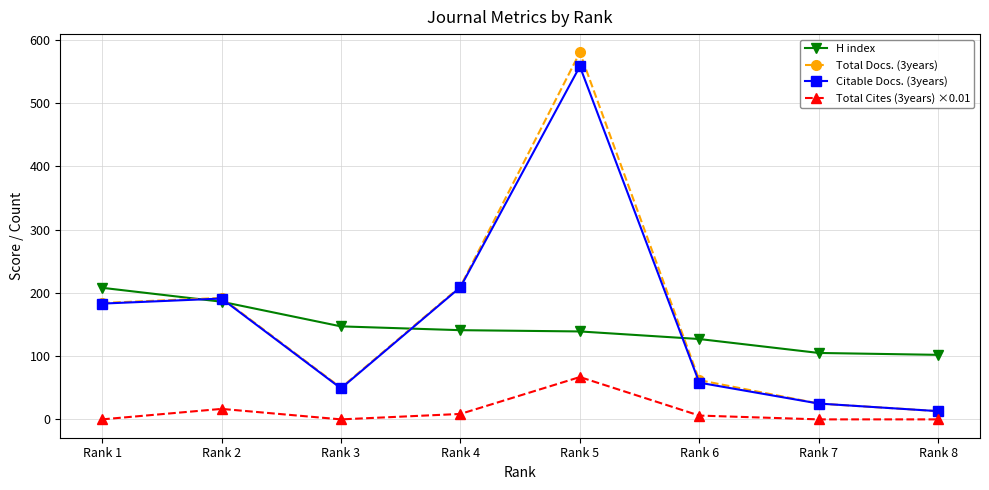

What is the value of the Total Docs. (3years) point at the 4th from the left?

210.0